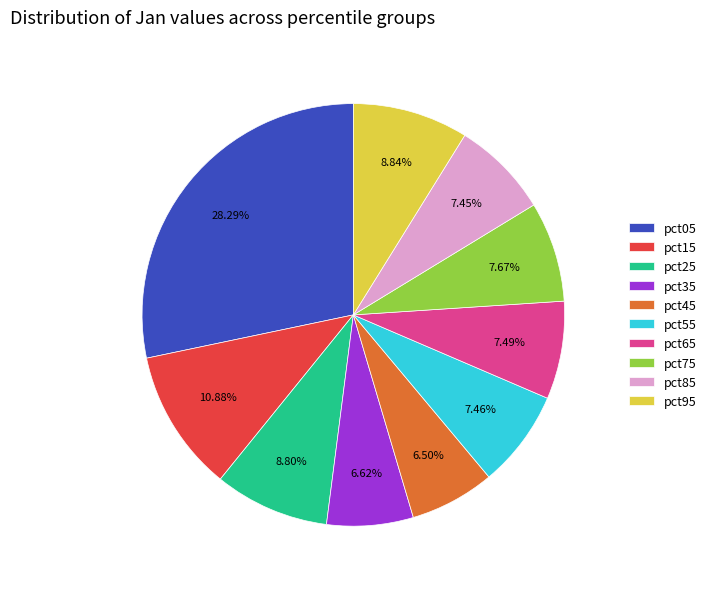

How many slices are in this pie chart?

10